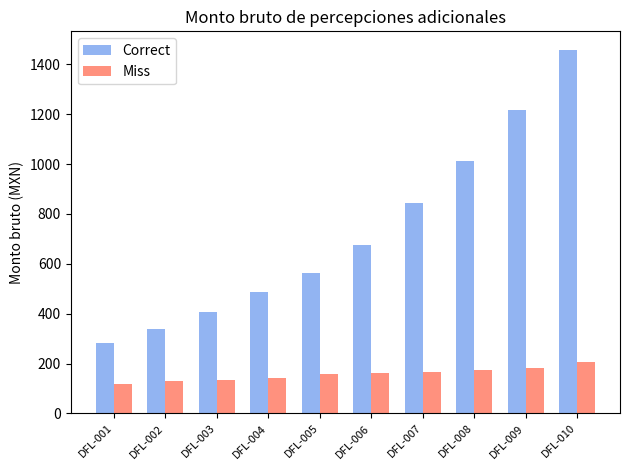

What is the difference between the maximum and minimum values in the Miss series?

88.0